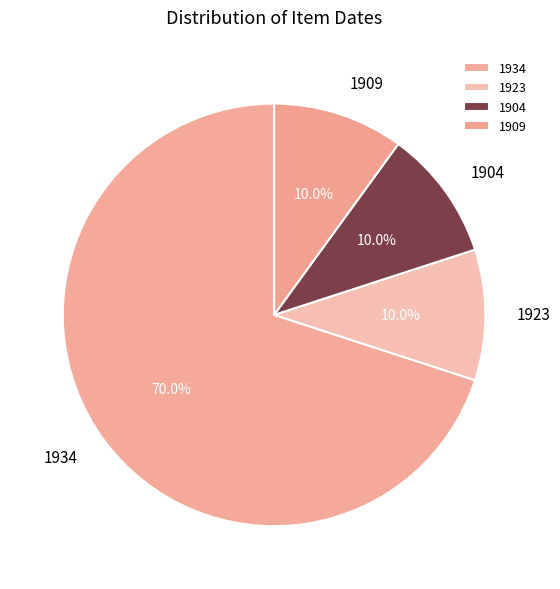

Between 1923 and 1934, which is larger?

1934